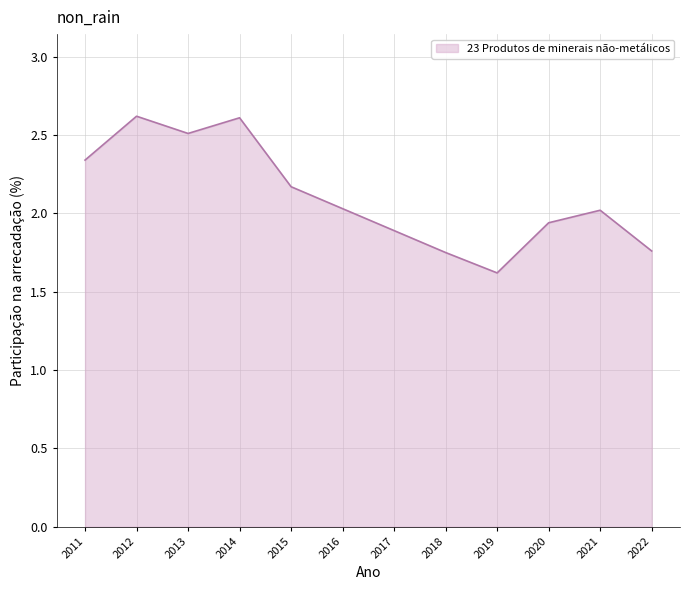

Approximately how many times larger is the value at 2019 compared to 2022?

0.9